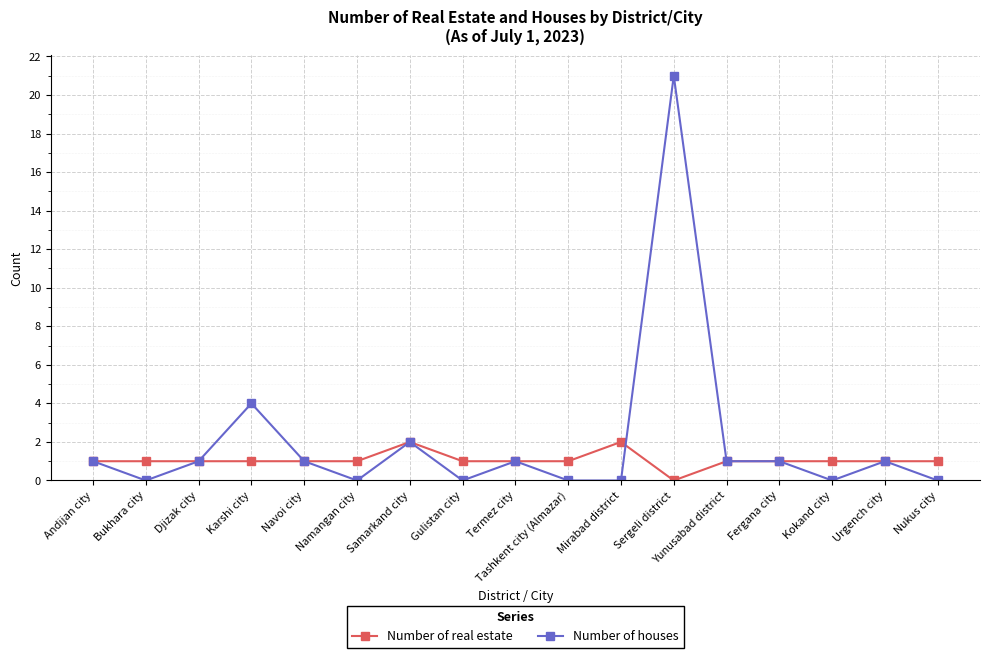

List the series in order of their peak value, highest first.

Number of houses, Number of real estate